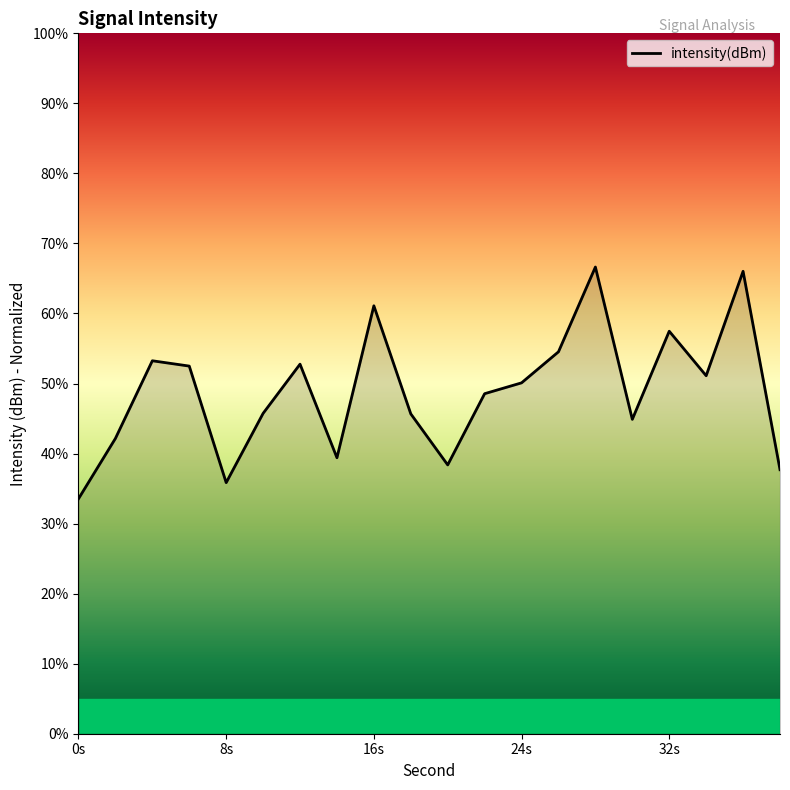

What is the difference between the maximum and minimum values?

33.1